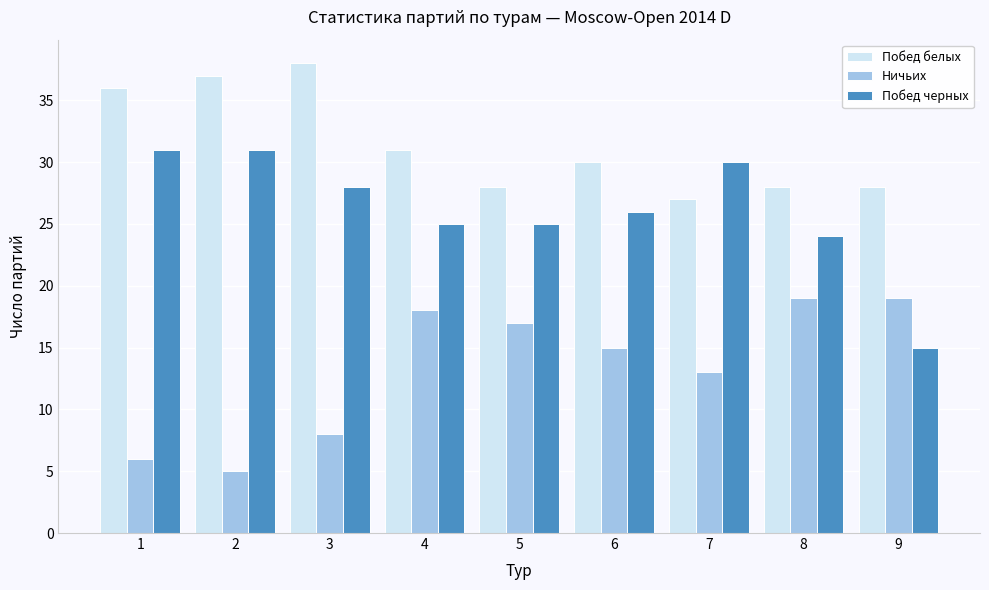

Reading left to right, transcribe all the data shown in this chart.

Побед белых: 36	37	38	31	28	30	27	28	28
Ничьих: 6	5	8	18	17	15	13	19	19
Побед черных: 31	31	28	25	25	26	30	24	15